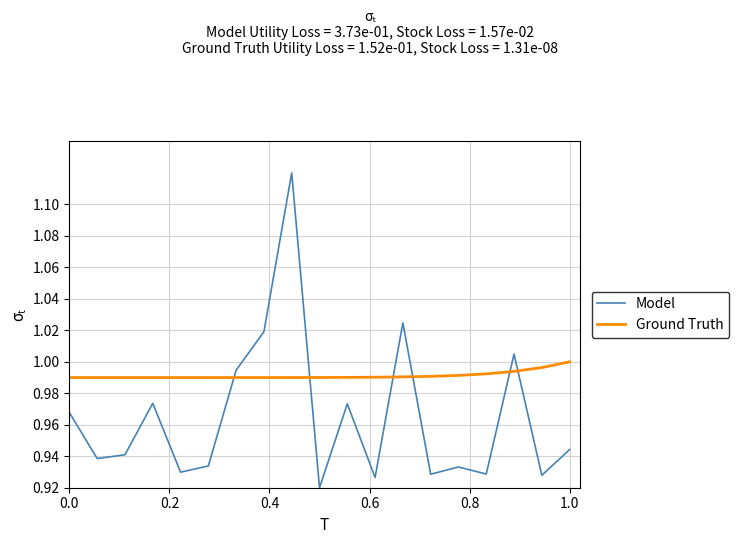

What is the difference between the maximum and minimum values in the Model series?

0.2